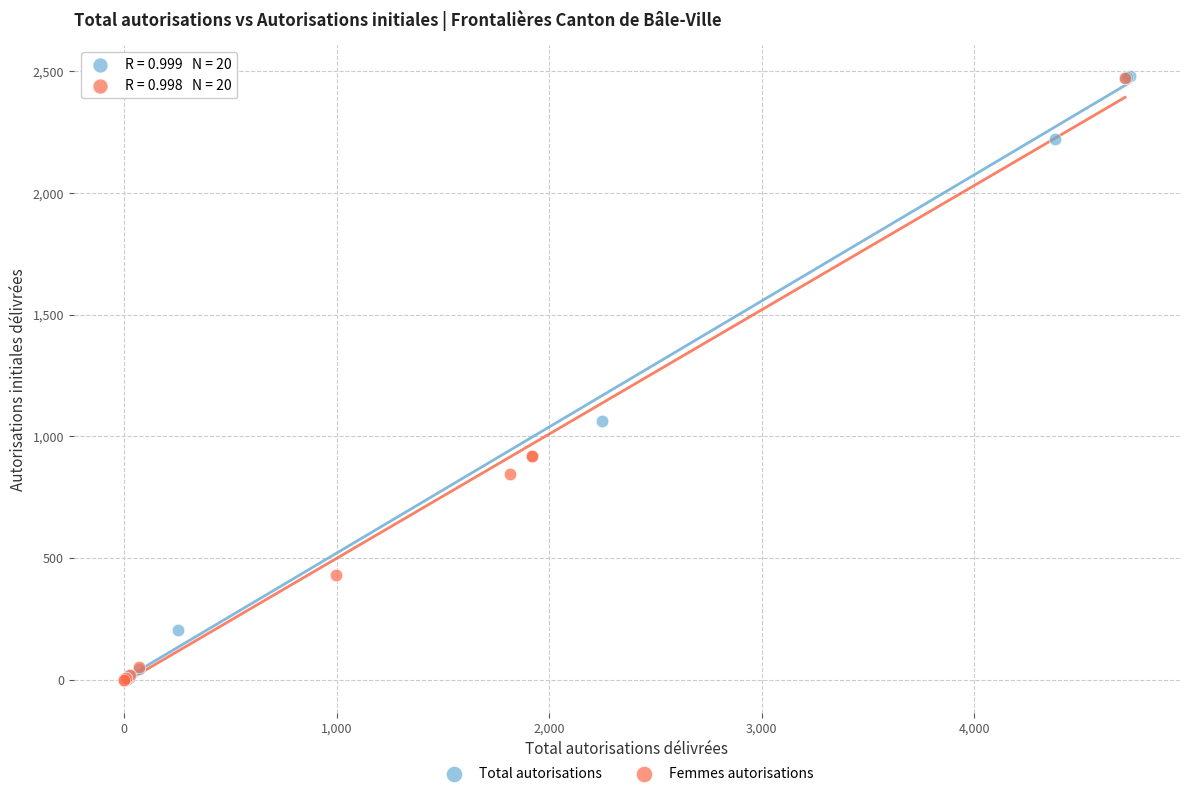

Which series has the widest spread of Y values?

Total autorisations